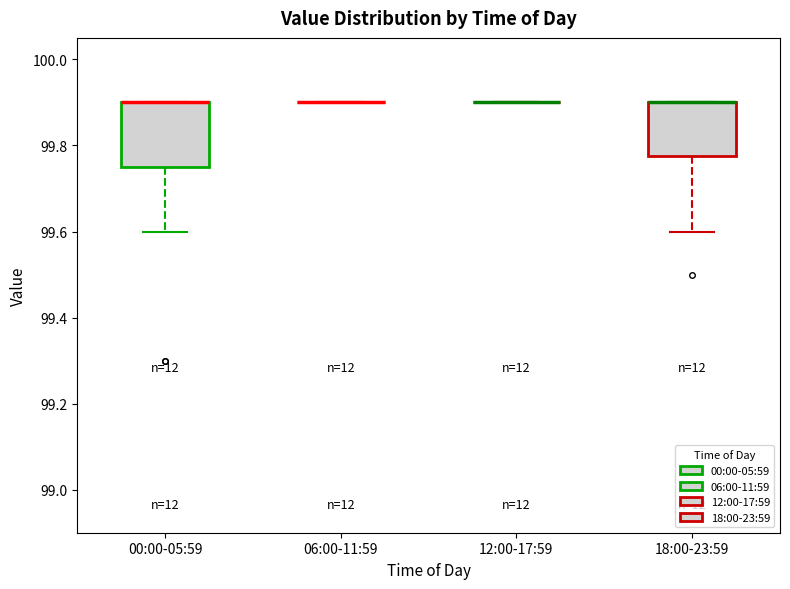

Which box is the tallest, from its lower edge to its upper edge?

00:00-05:59